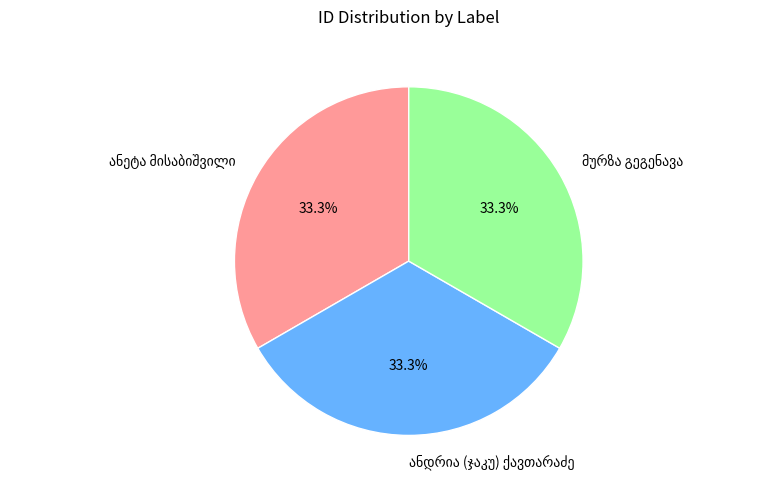

How many segments does this pie chart have?

3